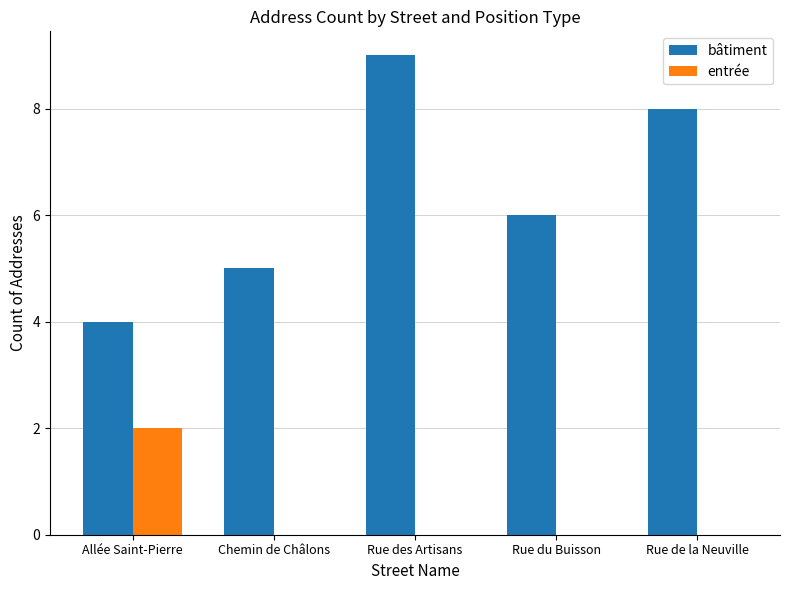

The value of bâtiment at Rue des Artisans is 4. True or false?

False